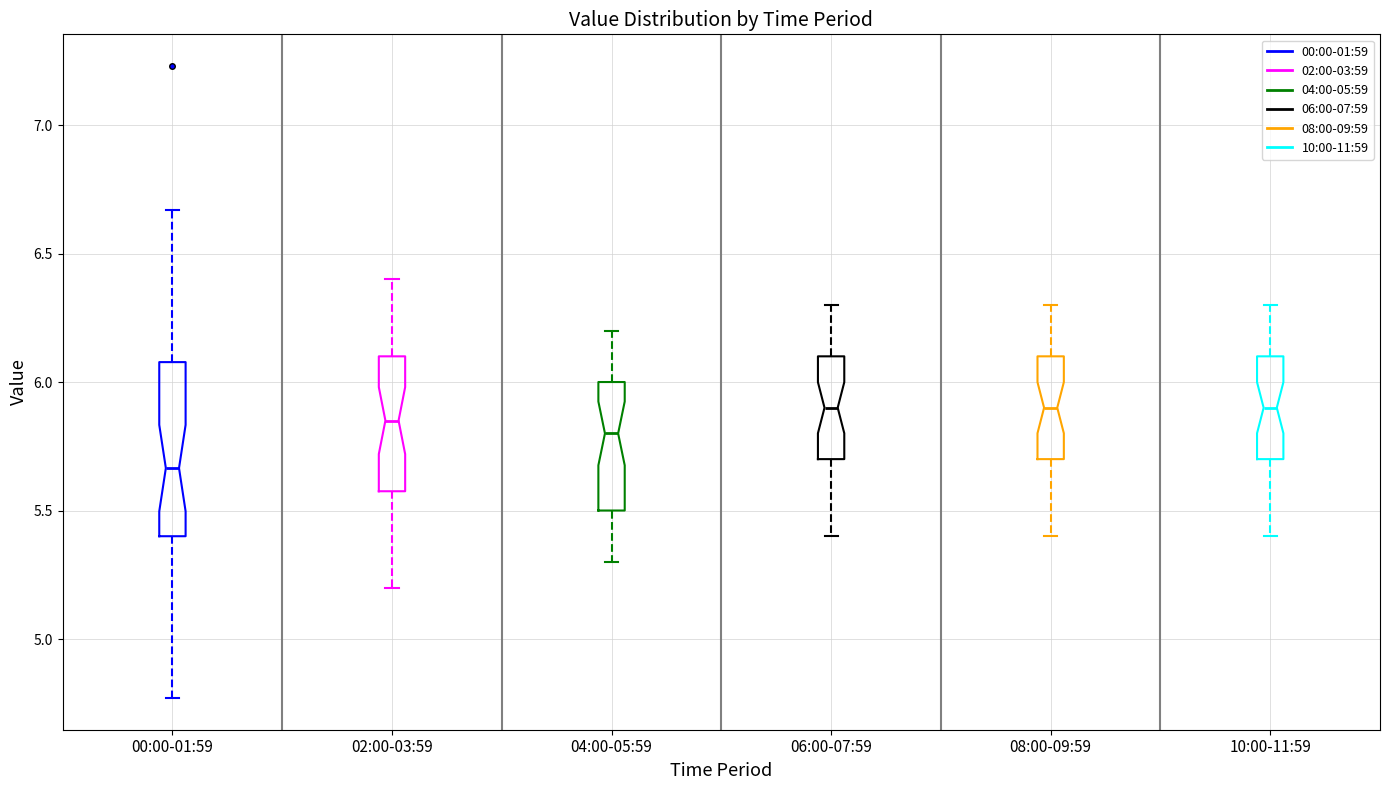

Where is the upper edge of the box for 04:00-05:59 on the y-axis? The values are not printed on the chart, so give them approximately, as read against the axis.

6.00